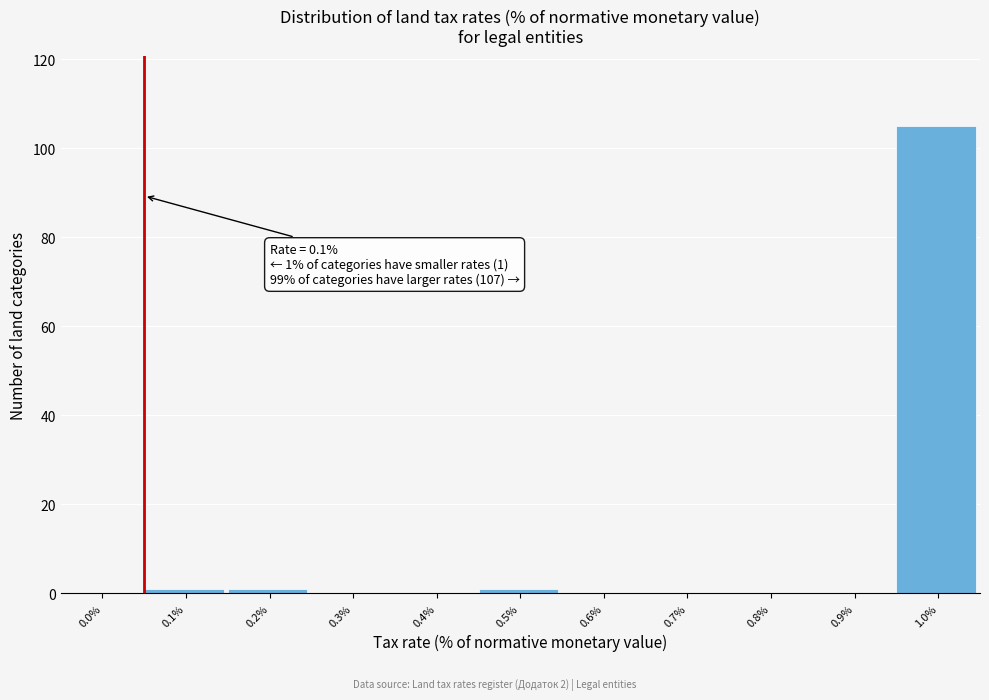

Reading right to left, transcribe all the data shown in this chart.

1.0%=105	0.9%=0	0.8%=0	0.7%=0	0.6%=0	0.5%=1	0.4%=0	0.3%=0	0.2%=1	0.1%=1	0.0%=0